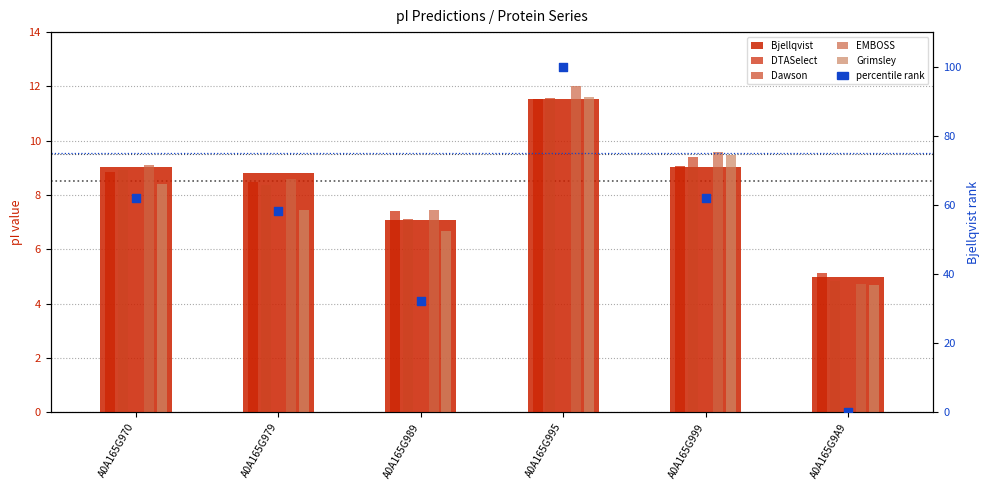

Which series reaches the minimum Y coordinate?

percentile rank